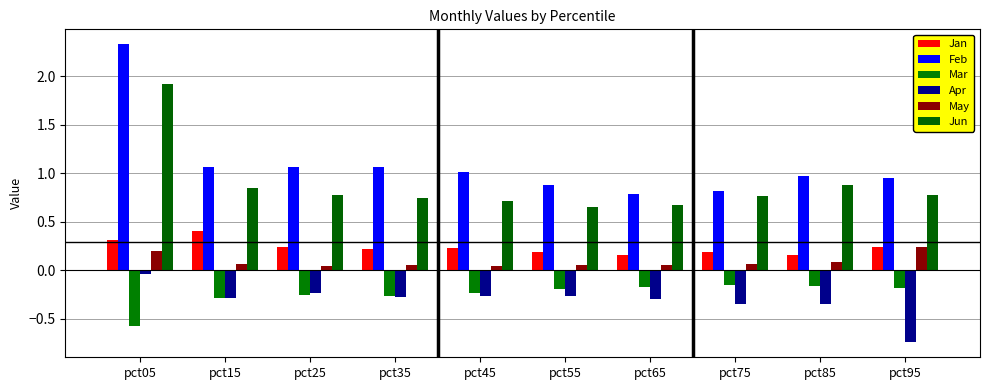

Is it true that May equals 0.1 at pct85?

True